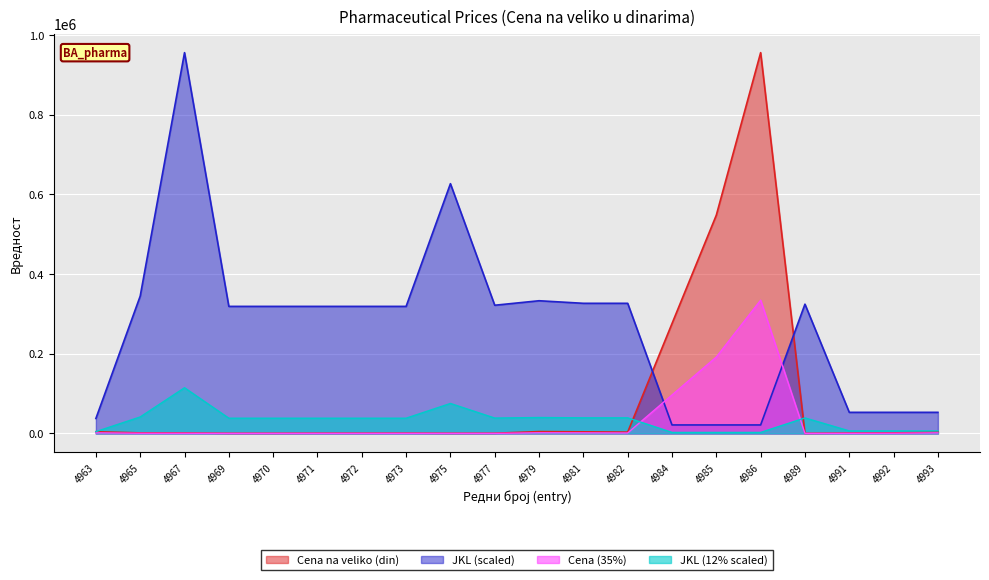

Does the chart display data point markers on the line(s)?

No